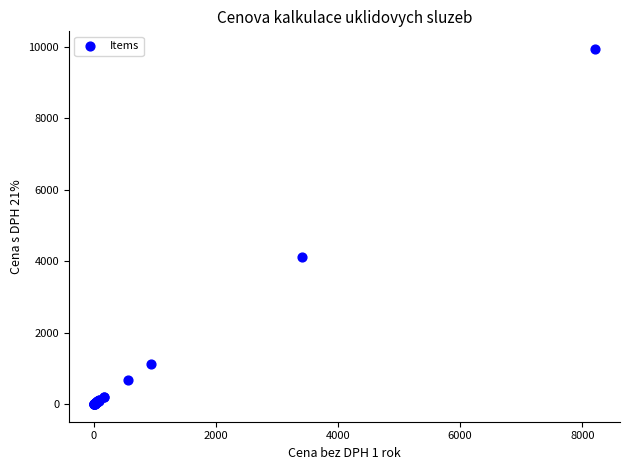

What Y value in the scatter plot is closest to 4966?

4118.7